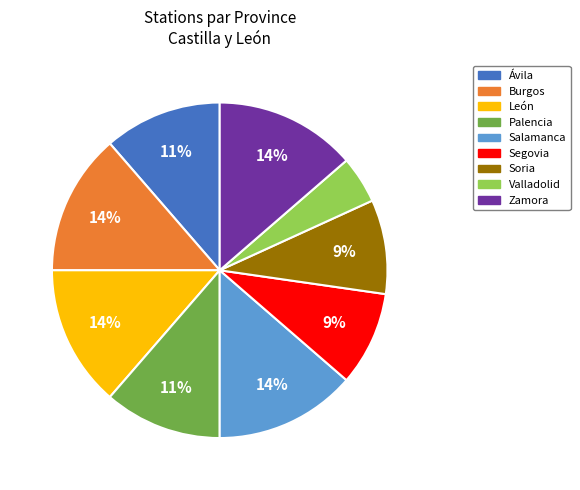

To the nearest percent, what portion does Segovia represent?

9%